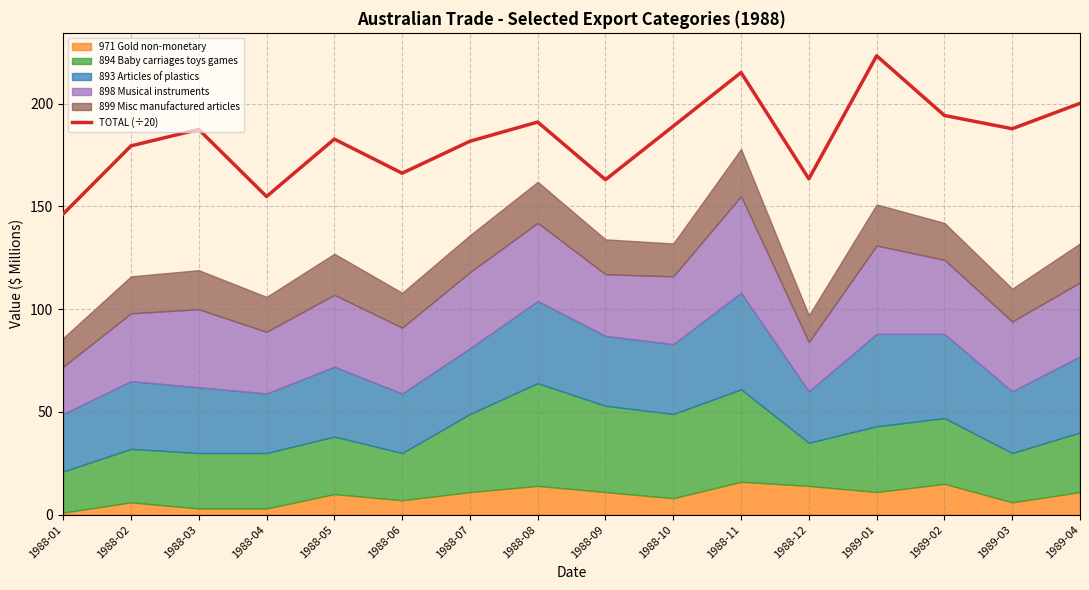

List the labels in order of value, largest first.

1989-01, 1988-11, 1989-04, 1989-02, 1988-08, 1988-10, 1989-03, 1988-03, 1988-05, 1988-07, 1988-02, 1988-06, 1988-12, 1988-09, 1988-04, 1988-01